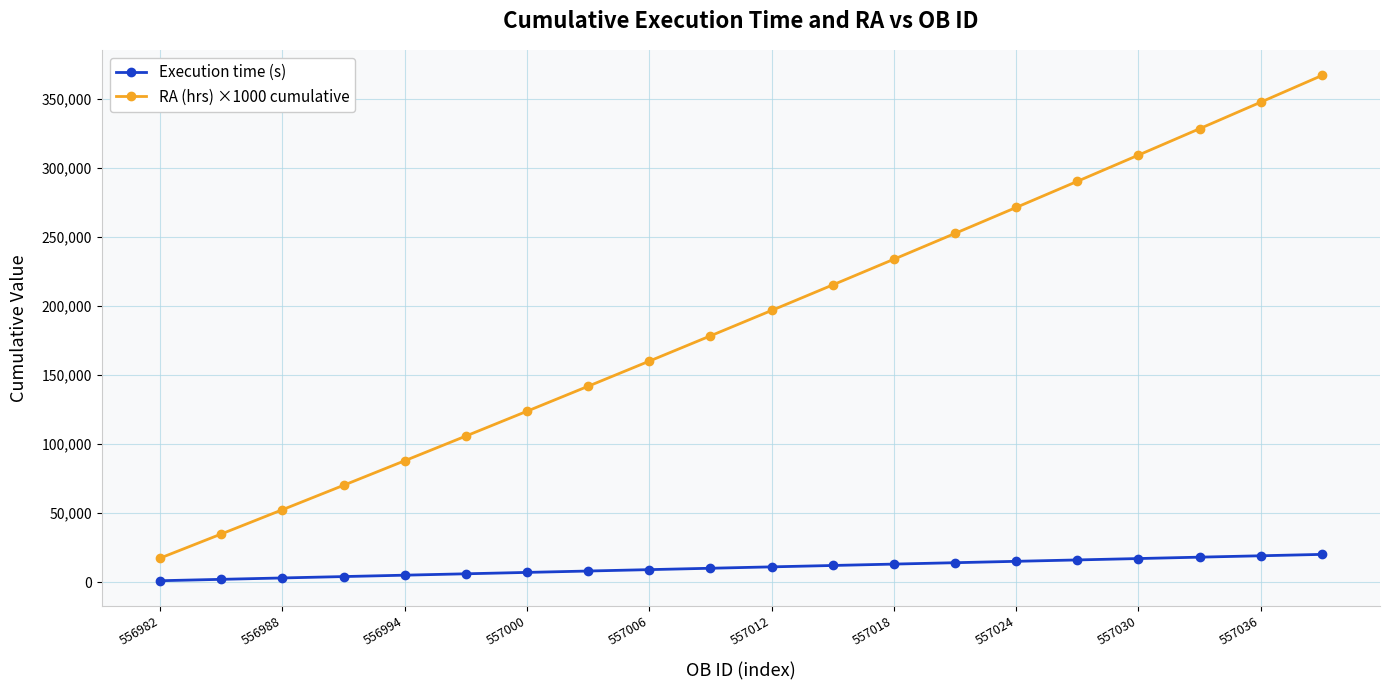

Which series has the widest spread of values?

RA (hrs) ×1000 cumulative